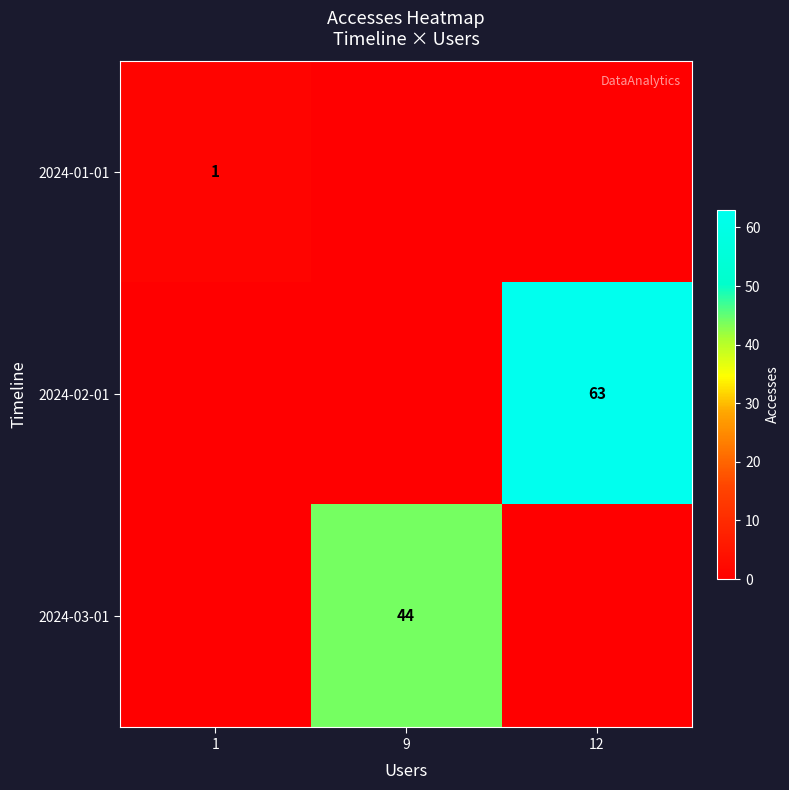

The value of 2024-01-01 at 1 is 0. True or false?

False